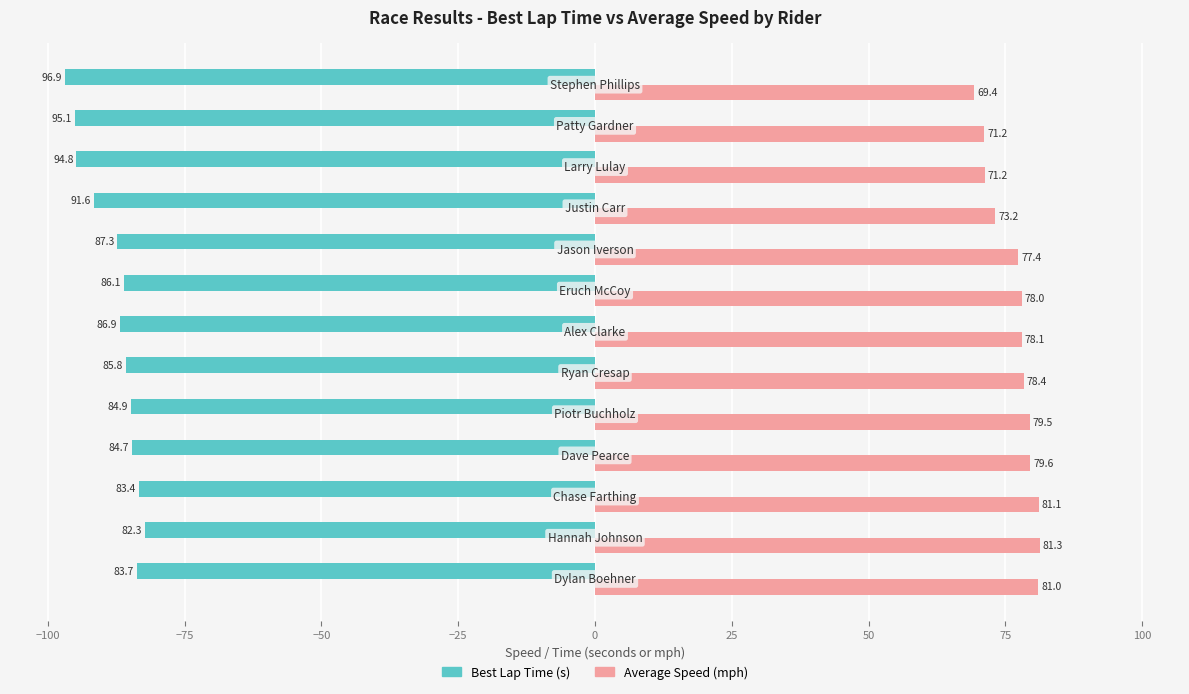

Count the number of data series in this chart.

2